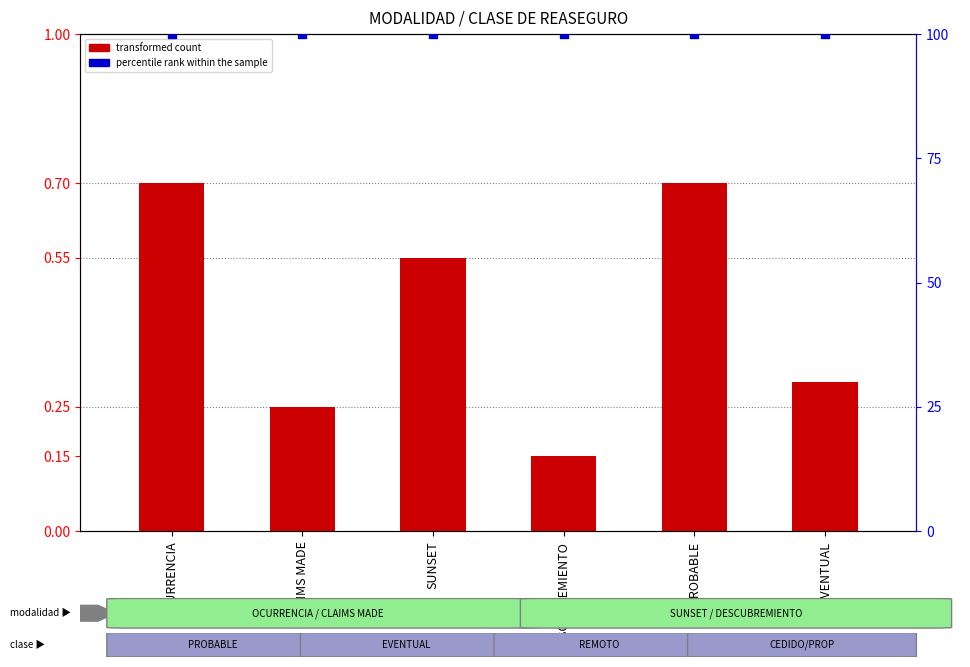

Is the value of transformed count at OCURRENCIA greater than the value of percentile rank within the sample at DESCUBREMIENTO?

No